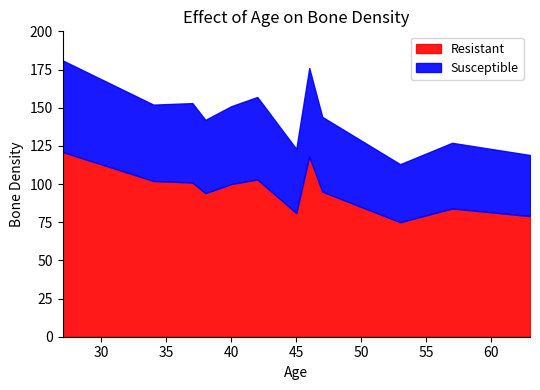

True or false: Resistant and Susceptible cross at least once.

False